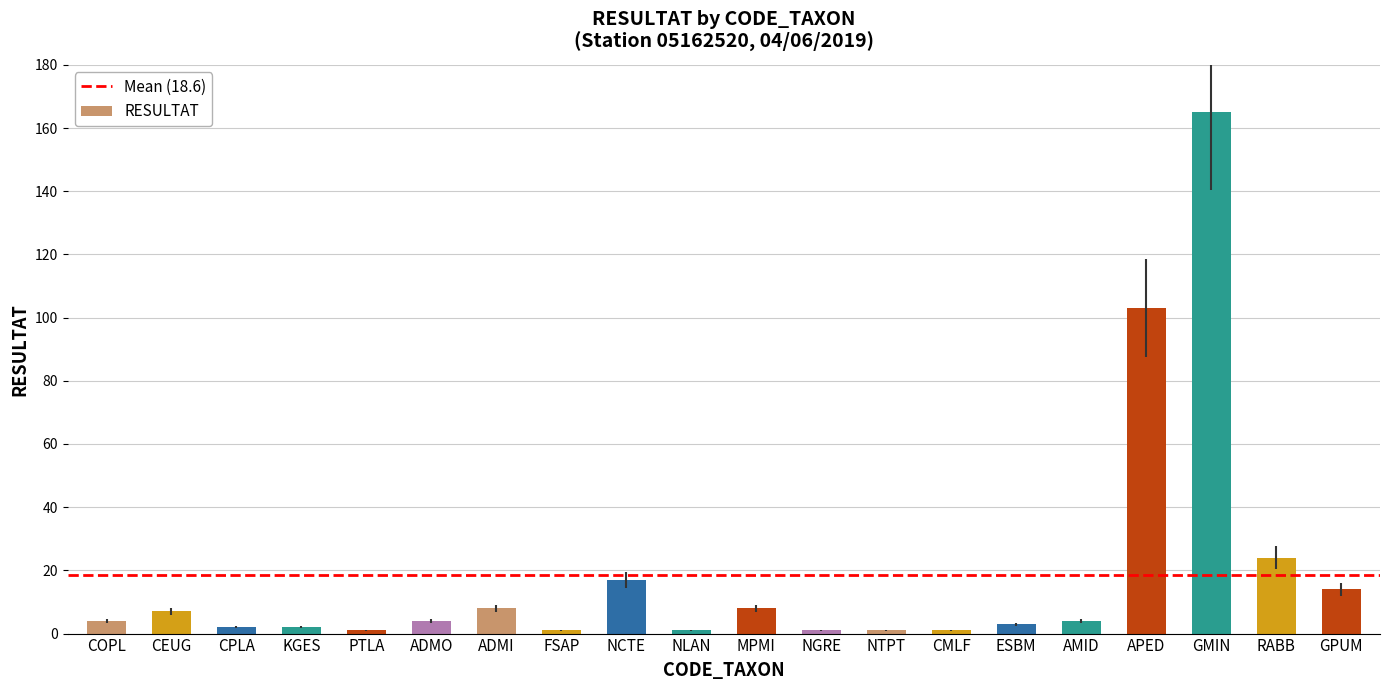

What is the difference between the maximum and second lowest values?

164